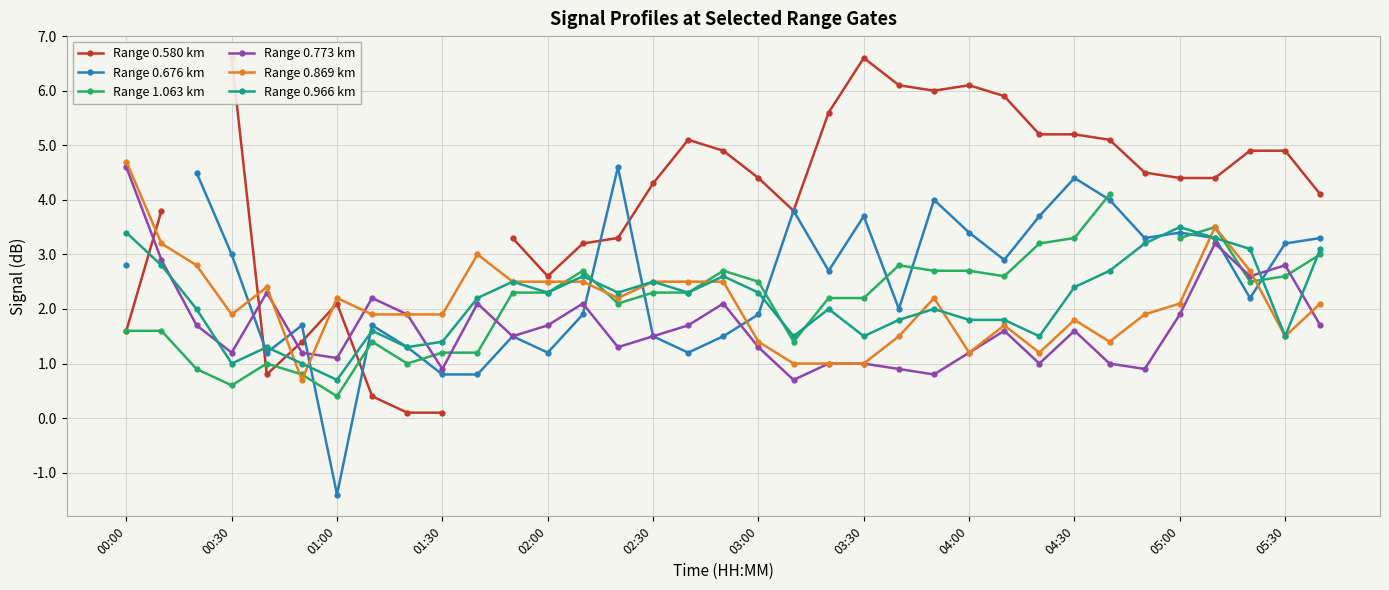

What is the lowest value of the Range 0.773 km series?

0.7